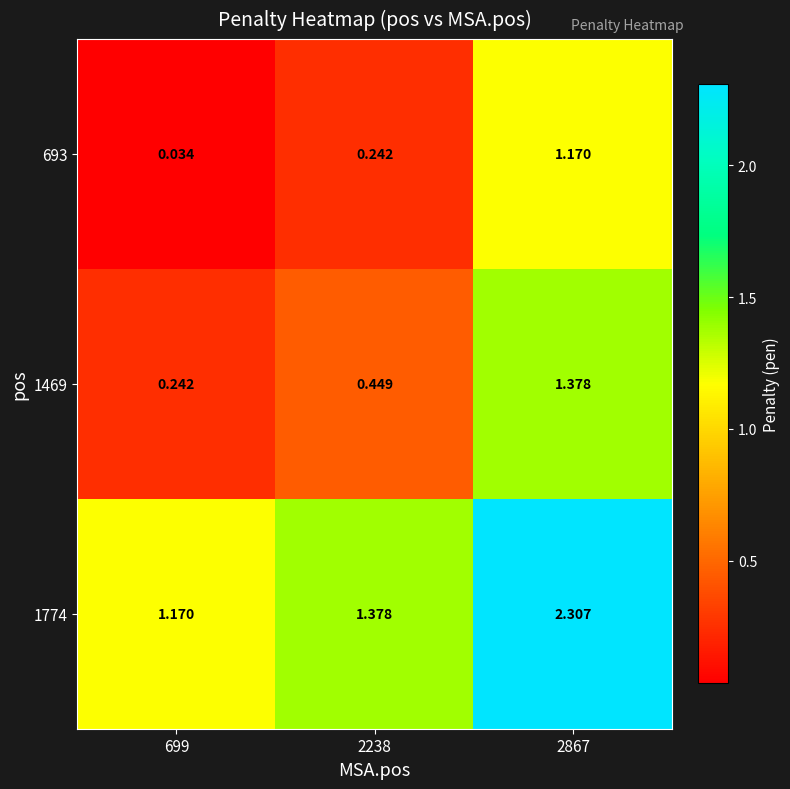

Which series has the widest spread of values?

1774